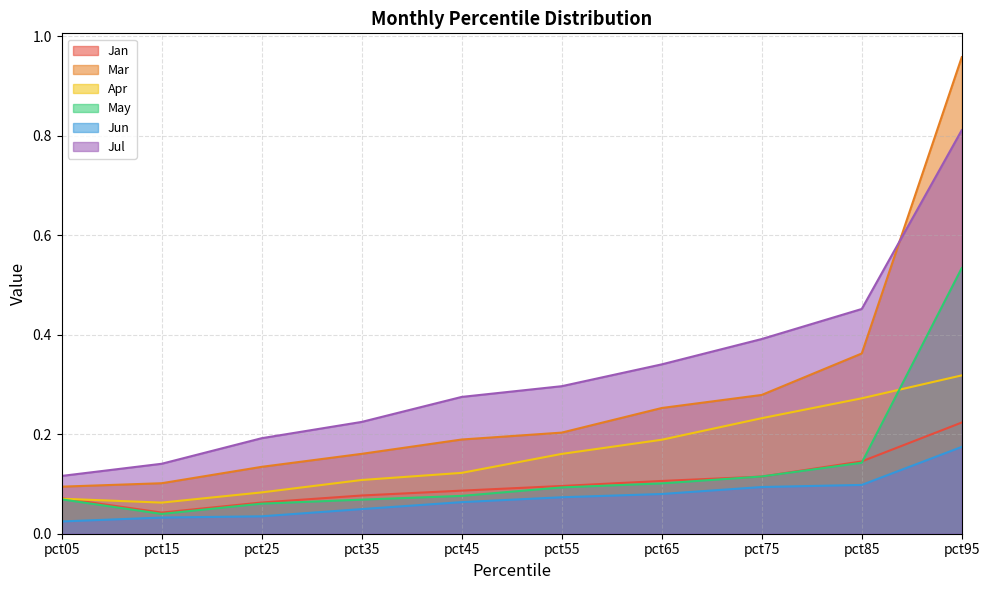

List the series in order of their peak value, lowest first.

Jun, Jan, Apr, May, Jul, Mar